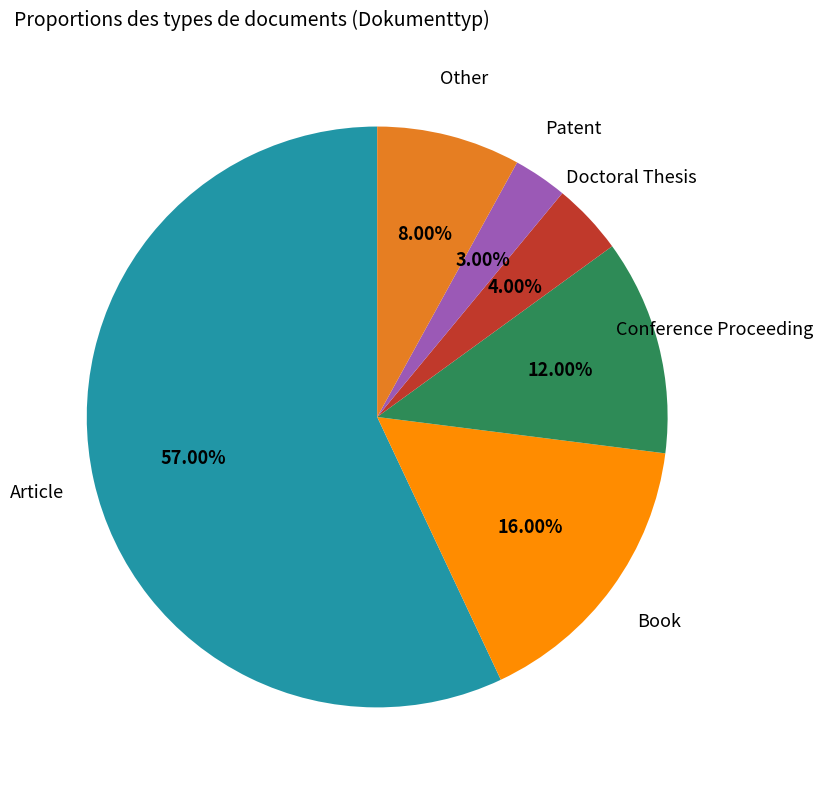

Is there any slice that represents more than half of the pie?

Yes